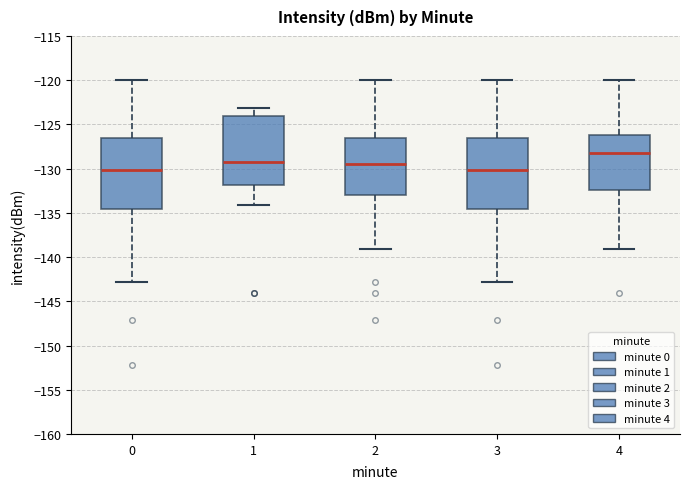

Reading left to right, read every box against the y-axis: the position of its median line, the range the box covers, and the ends of its whiskers. The values are not printed on the chart, so give them approximately, as read against the axis.

0: median -130.0, box -134.5 to -126.5, whiskers -143.0 to -120.0
1: median -129.5, box -132.0 to -124.0, whiskers -134.0 to -123.0
2: median -129.5, box -133.0 to -126.5, whiskers -139.0 to -120.0
3: median -130.0, box -134.5 to -126.5, whiskers -143.0 to -120.0
4: median -128.5, box -132.5 to -126.0, whiskers -139.0 to -120.0